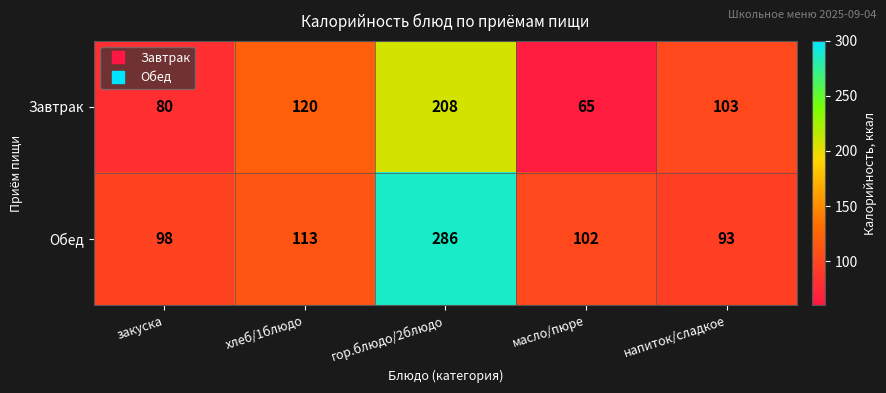

What is the minimum value shown in the chart?

65